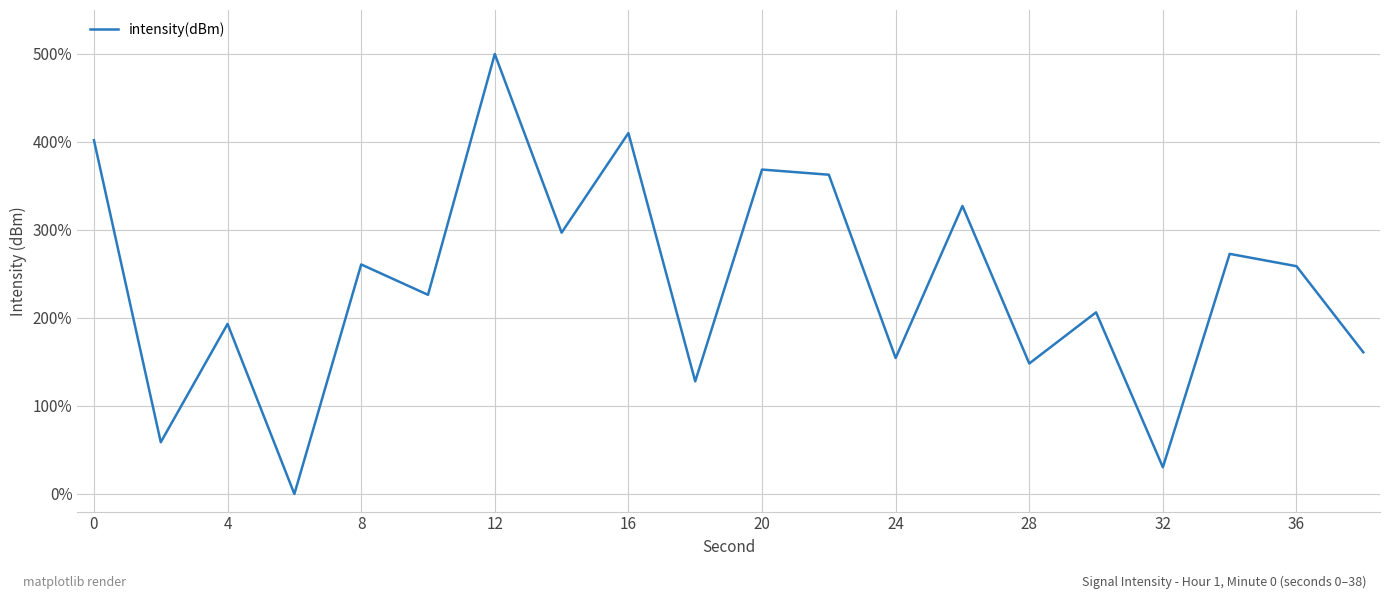

What is the difference between the maximum and minimum values?

500.0